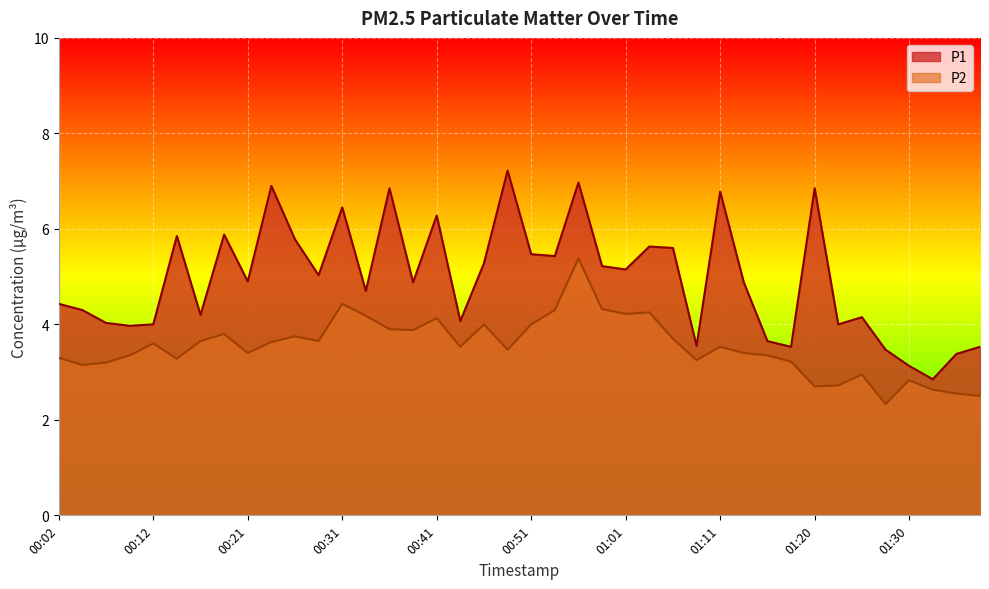

Is it true that P2 equals 6.7 at 00:19?

False